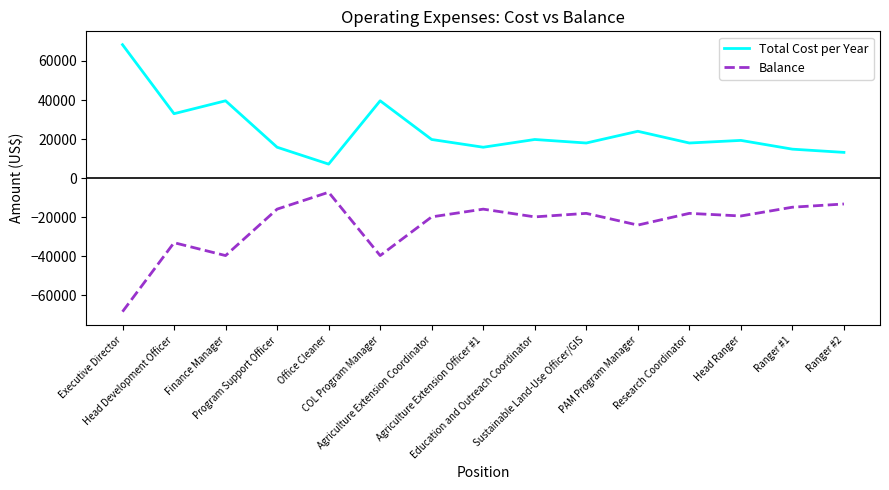

Does the chart have visible grid lines?

No